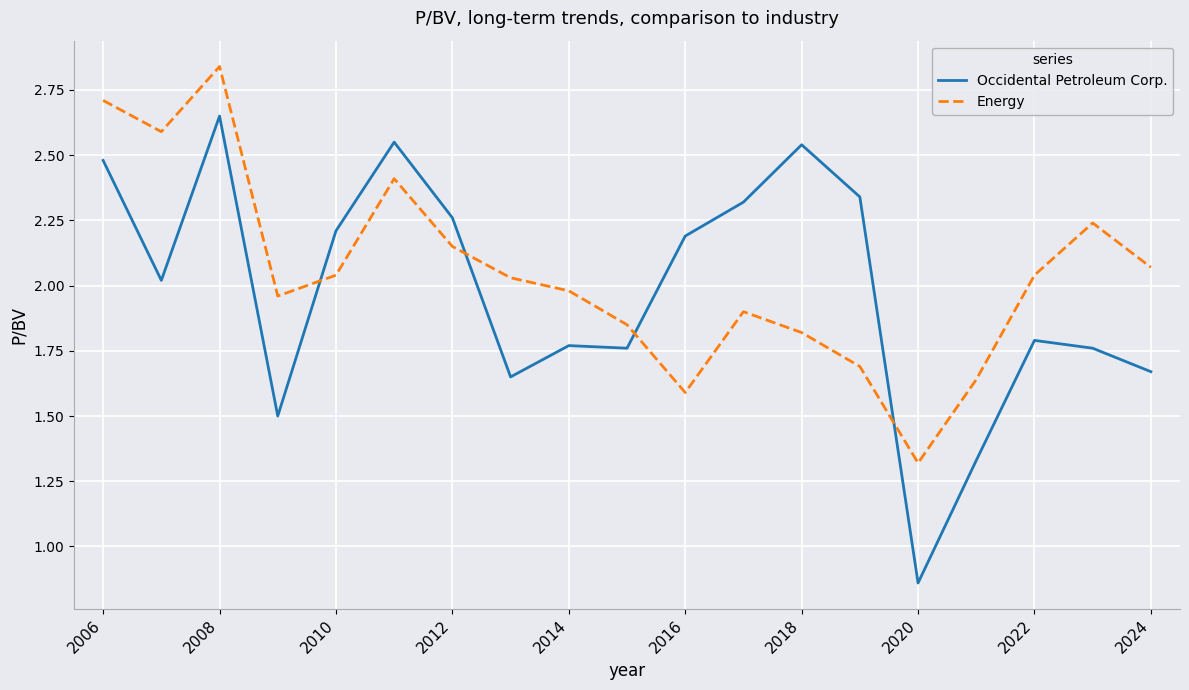

Rank the series by their maximum value, from lowest to highest.

Occidental Petroleum Corp., Energy